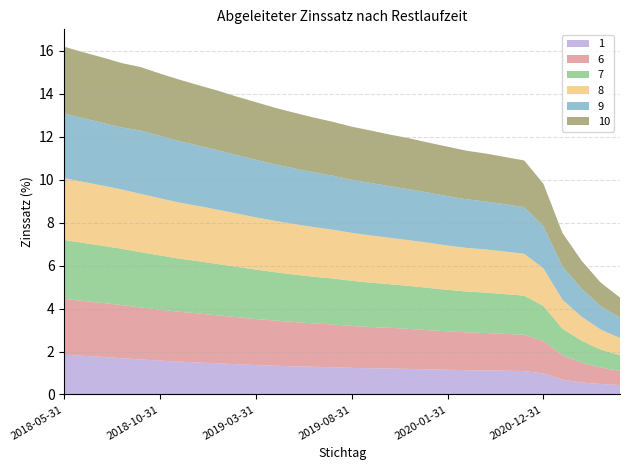

Reading left to right, list all the values displayed in this chart.

1: 1.9	1.8	1.8	1.7	1.6	1.6	1.5	1.5	1.4	1.4	1.4	1.3	1.3	1.3	1.3	1.2	1.2	1.2	1.2	1.2	1.1	1.1	1.1	1.1	1.1	1.0	0.7	0.6	0.5	0.4
6: 2.6	2.5	2.5	2.5	2.4	2.4	2.3	2.3	2.2	2.2	2.1	2.1	2.1	2.0	2.0	1.9	1.9	1.9	1.9	1.8	1.8	1.8	1.7	1.7	1.7	1.5	1.1	0.9	0.8	0.7
7: 2.7	2.7	2.7	2.6	2.6	2.5	2.5	2.4	2.4	2.3	2.3	2.2	2.2	2.2	2.1	2.1	2.1	2.0	2.0	2.0	1.9	1.9	1.9	1.9	1.8	1.6	1.2	1.0	0.8	0.7
8: 2.9	2.8	2.8	2.8	2.7	2.7	2.6	2.6	2.5	2.5	2.4	2.4	2.4	2.3	2.3	2.2	2.2	2.2	2.1	2.1	2.1	2.0	2.0	2.0	1.9	1.8	1.4	1.1	0.9	0.8
9: 3.0	3.0	2.9	2.9	3.0	2.9	2.9	2.8	2.8	2.7	2.7	2.6	2.6	2.5	2.5	2.5	2.4	2.4	2.4	2.3	2.3	2.3	2.2	2.2	2.2	2.0	1.6	1.3	1.1	0.9
10: 3.1	3.1	3.0	3.0	3.0	2.9	2.9	2.8	2.8	2.7	2.7	2.6	2.6	2.5	2.5	2.5	2.4	2.4	2.4	2.3	2.3	2.3	2.2	2.2	2.2	2.0	1.6	1.3	1.1	0.9